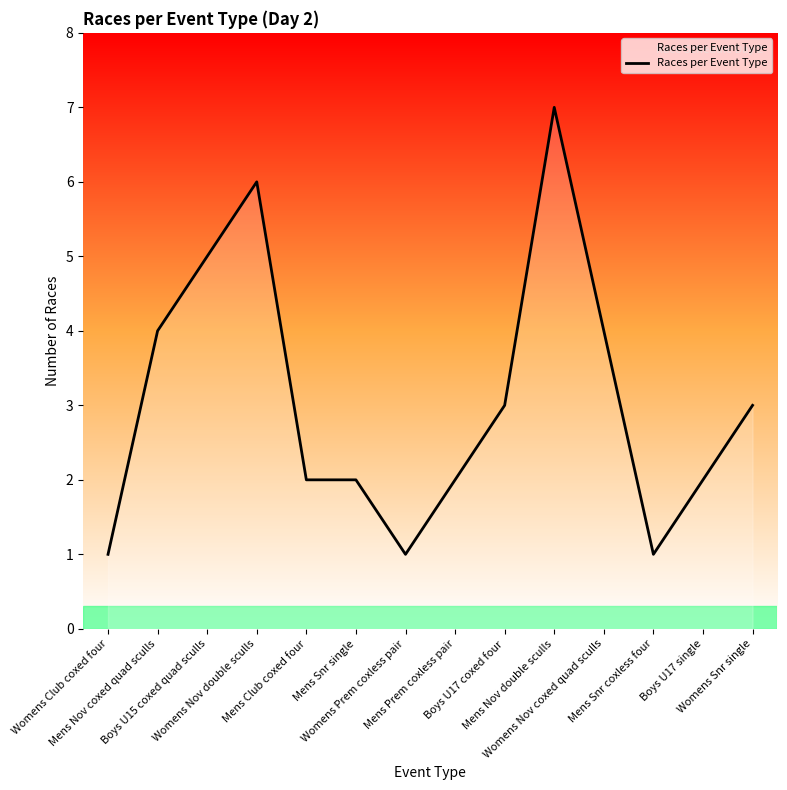

What is the ratio of the value at Mens Snr single to the value at Womens Nov double sculls?

0.3